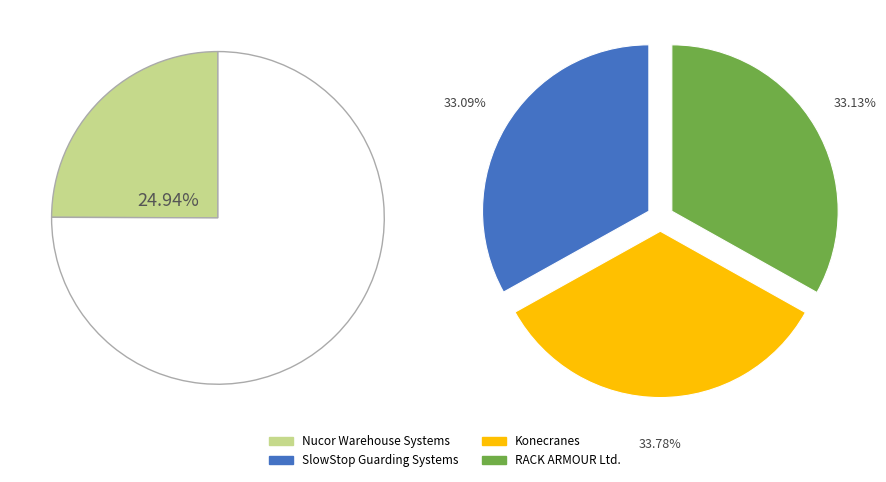

What is the smallest slice in the pie chart?

SlowStop Guarding Systems